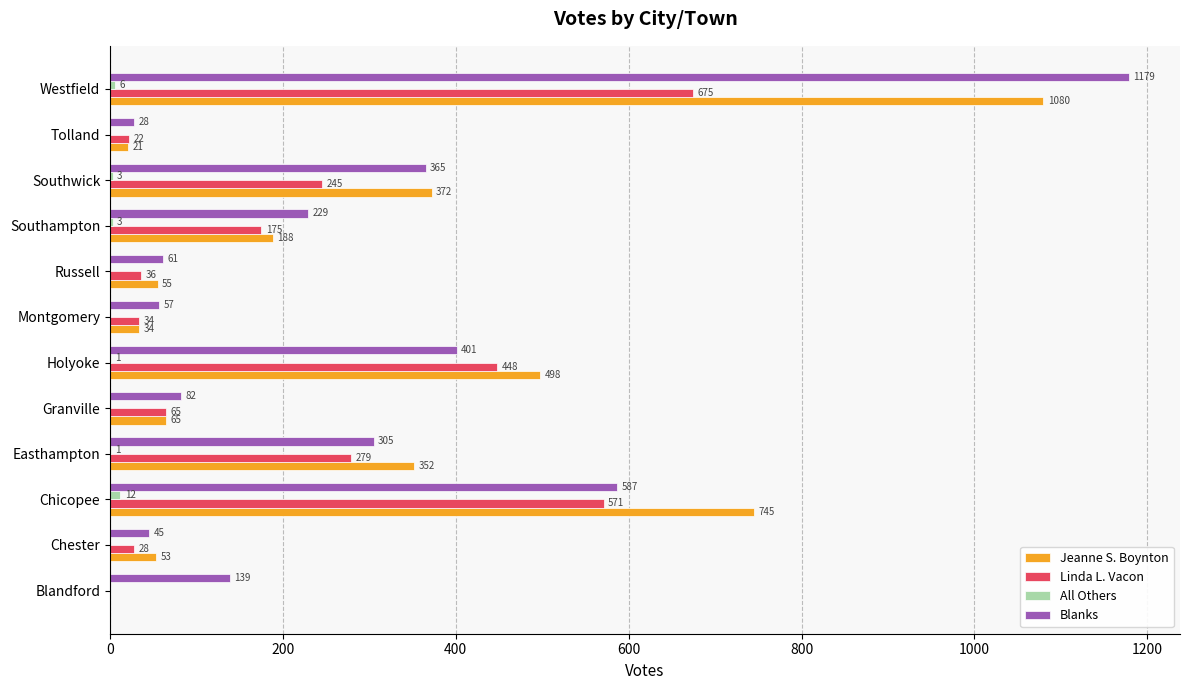

How many categories are shown in the chart?

12